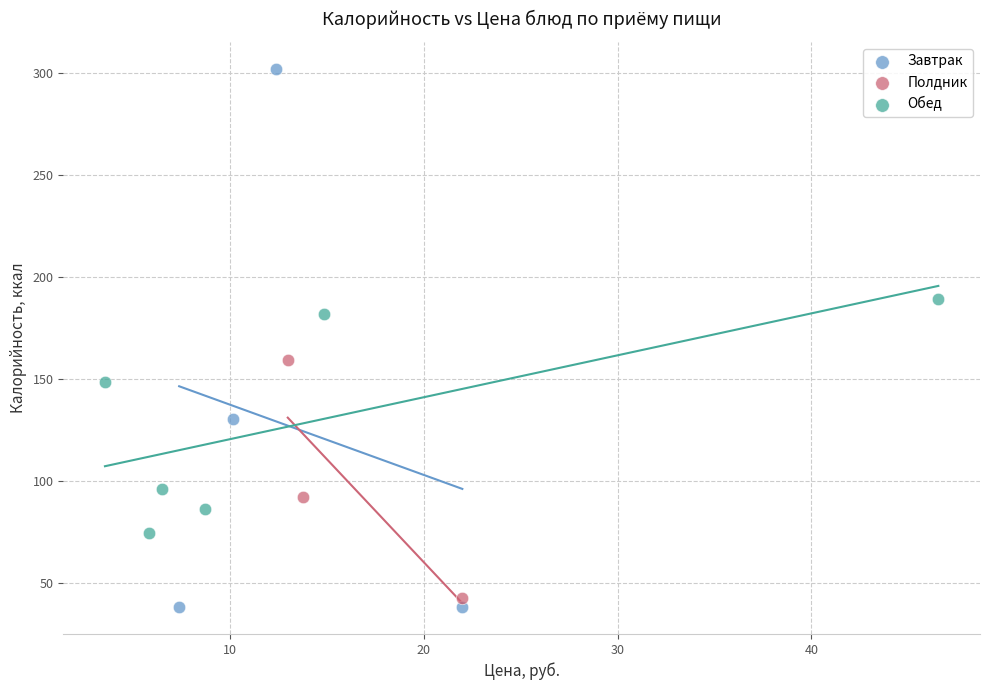

Which series reaches the maximum Y coordinate?

Завтрак